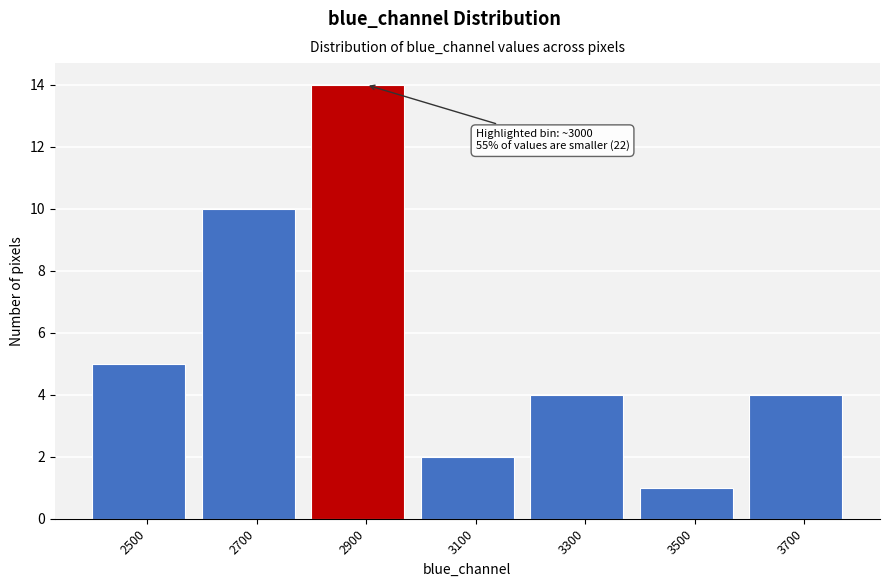

Reading left to right, transcribe all the data shown in this chart.

5	10	14	2	4	1	4